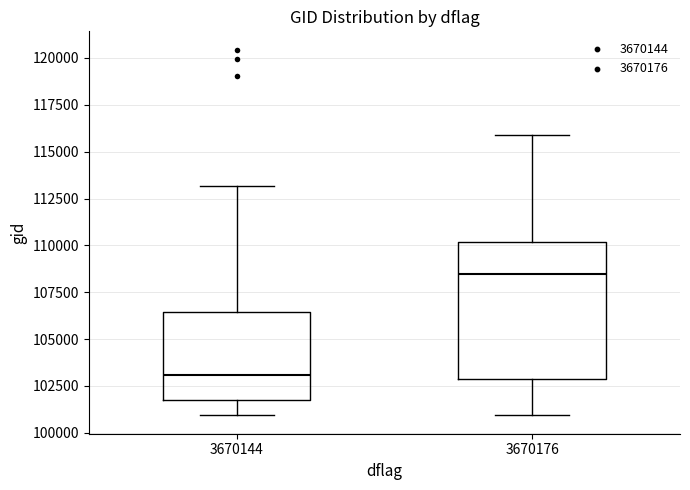

Comparing the boxes themselves (not the whiskers), which one is the tallest?

3670176